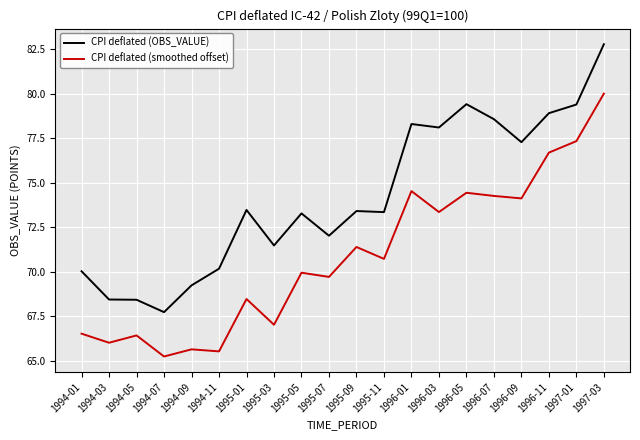

Between 1994-09 and 1996-07, which series saw the biggest shift?

CPI deflated (OBS_VALUE)